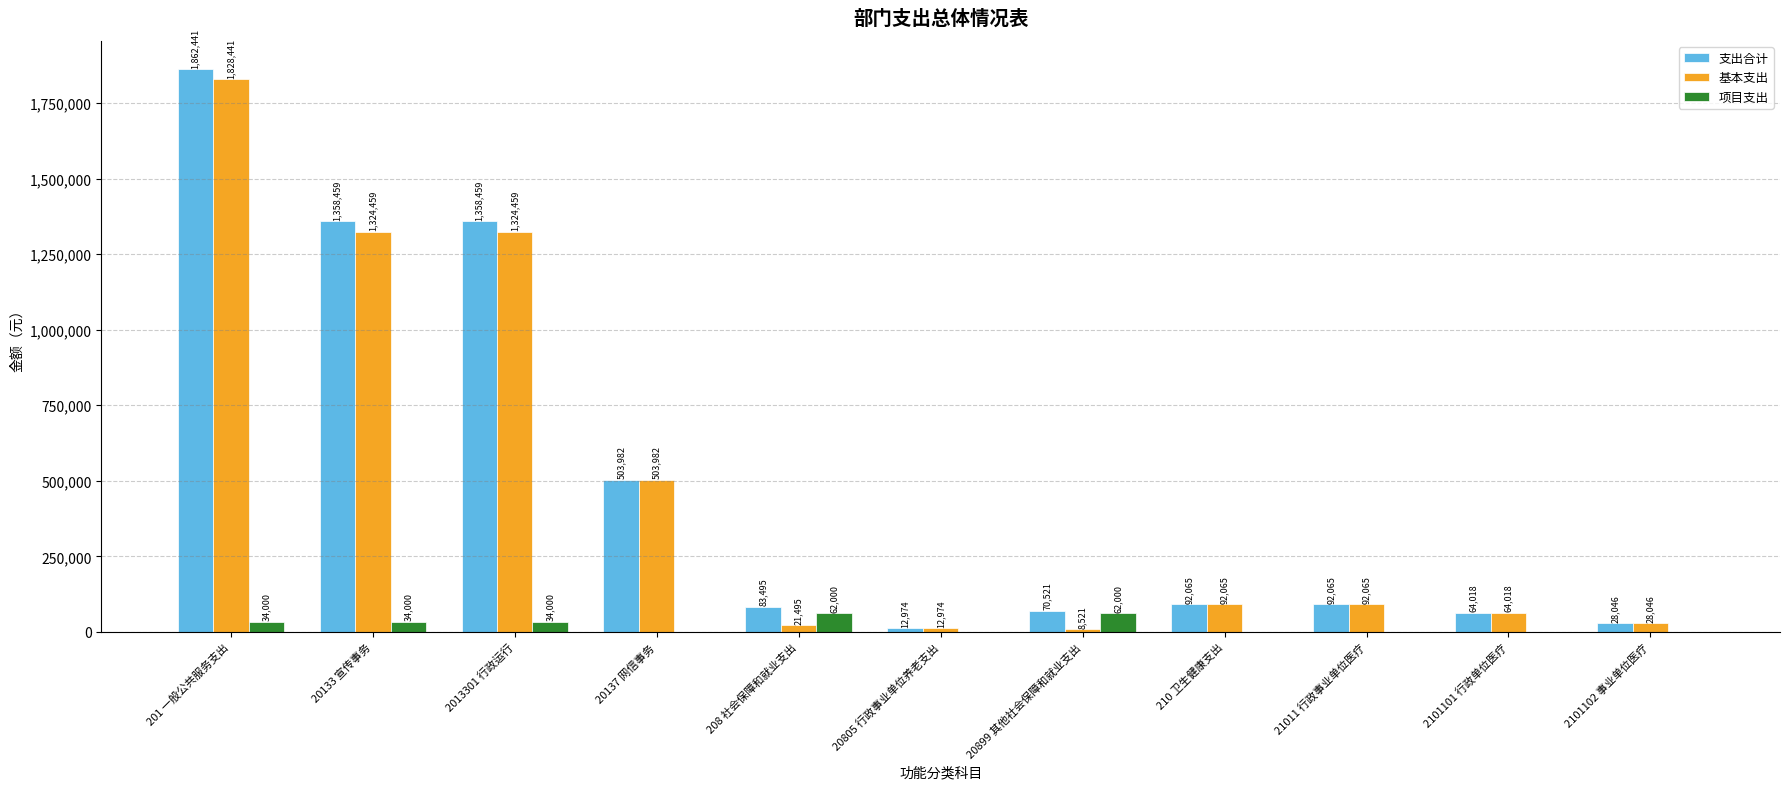

How many data points in 支出合计 are above 92064?

6